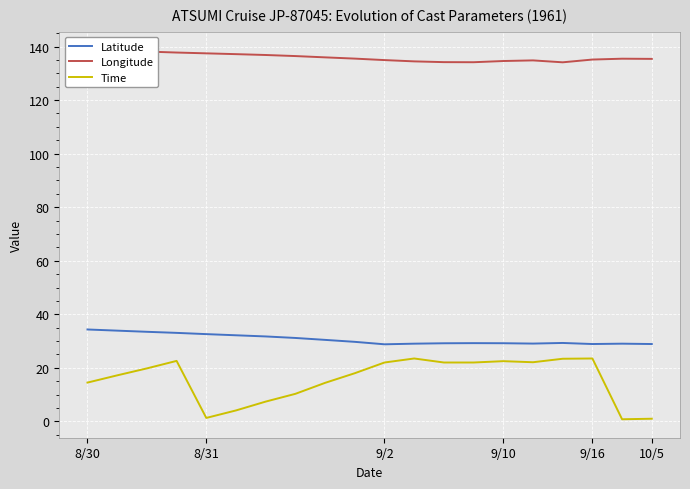

The value of Time at 18 is 0.5. True or false?

False